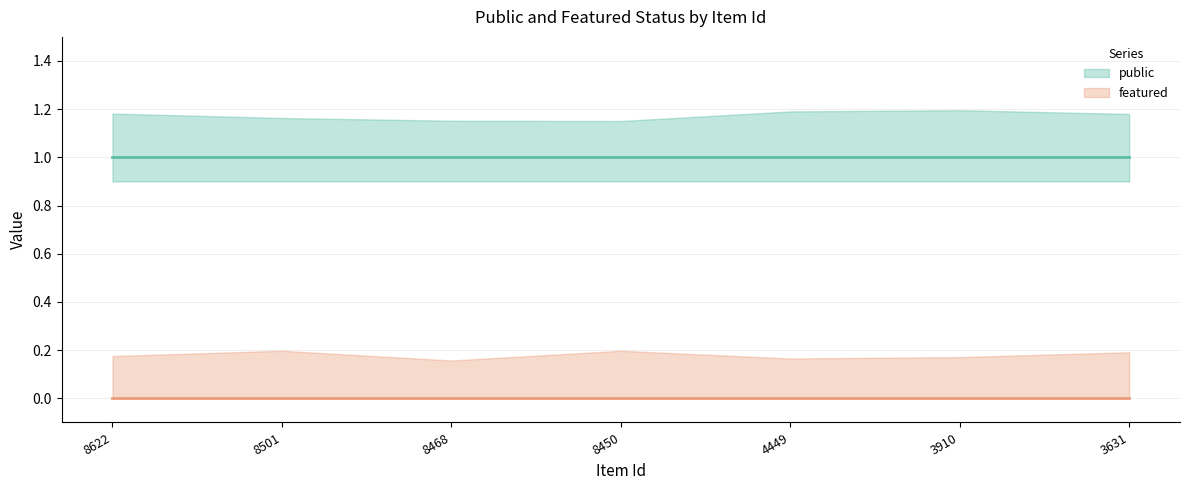

Reading left to right, extract all data points from this chart.

public: 1	1	1	1	1	1	1
featured: 0	0	0	0	0	0	0